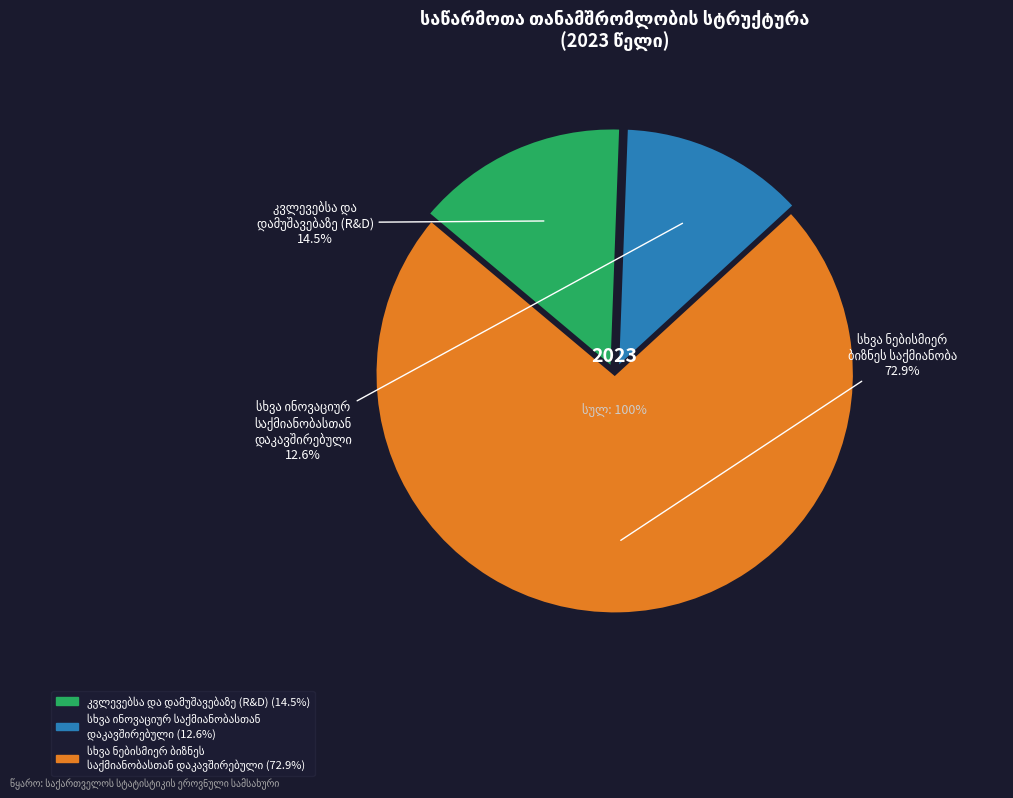

How many segments does this pie chart have?

3